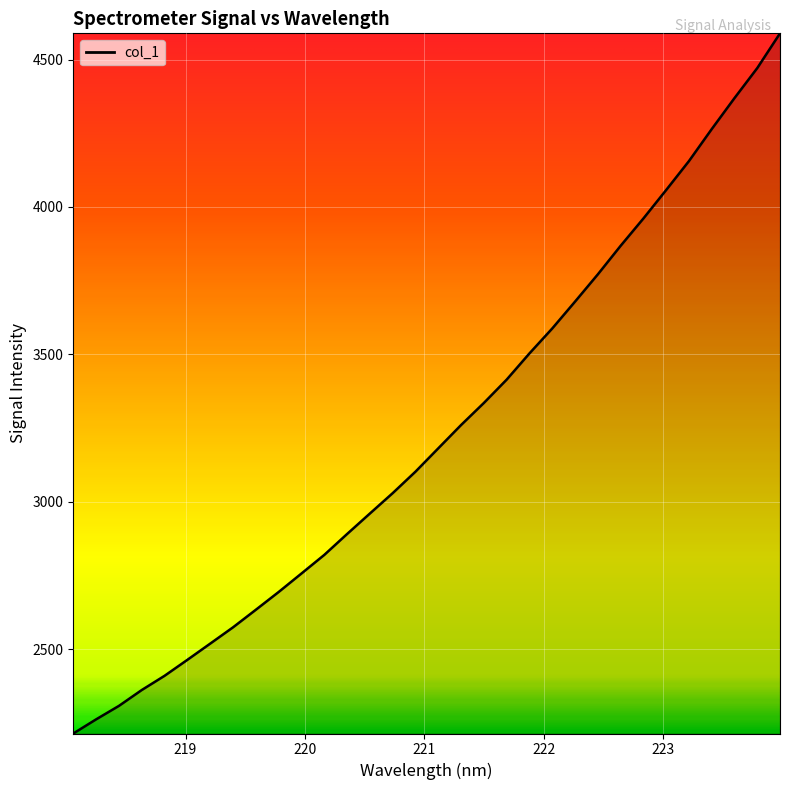

What is the minimum value shown in the chart?

2213.8